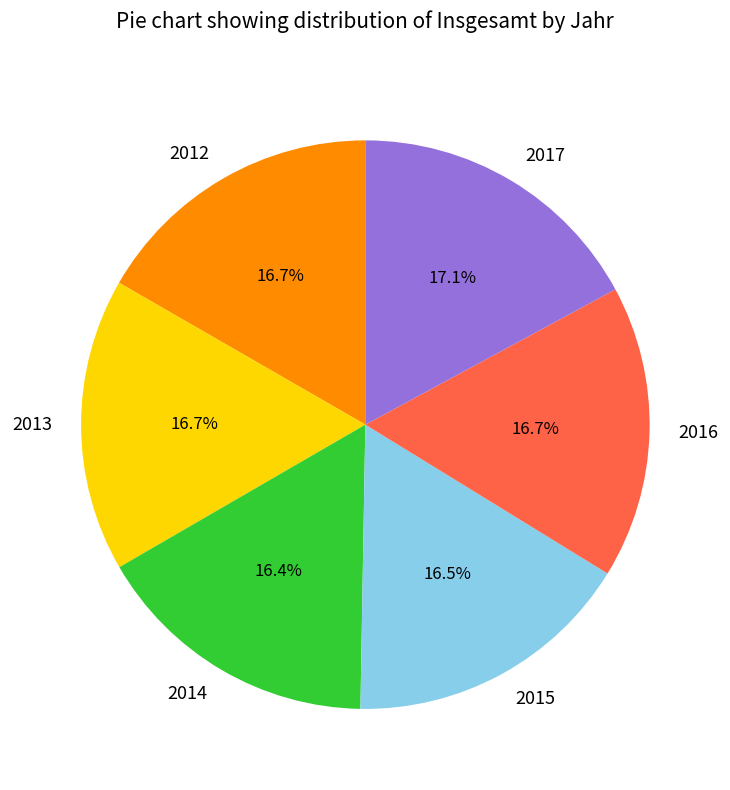

Is there a majority slice in this chart?

No